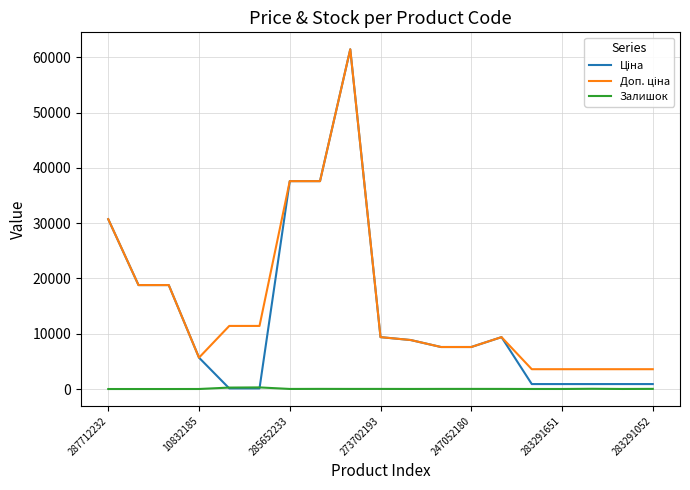

Does the chart have visible grid lines?

Yes